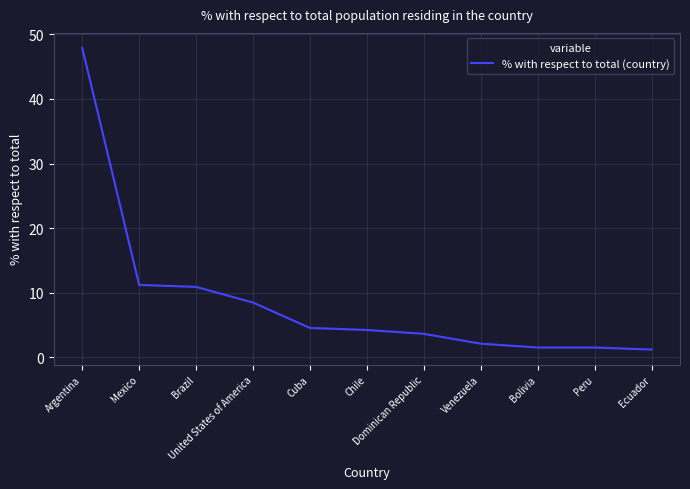

What is the change in value from Mexico to Chile?

-7.0